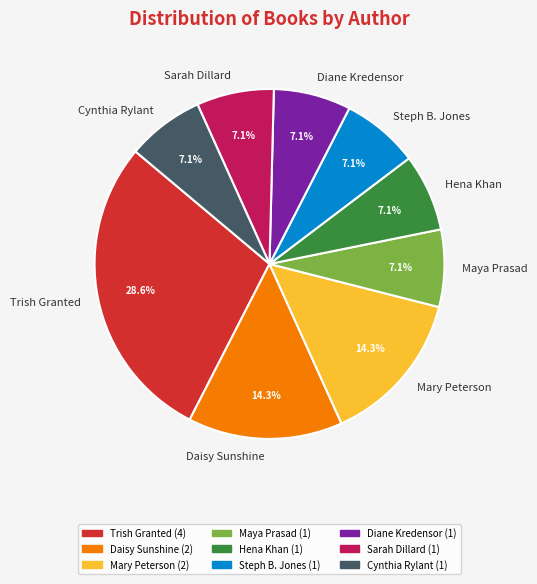

To the nearest percent, what portion does Daisy Sunshine represent?

14%